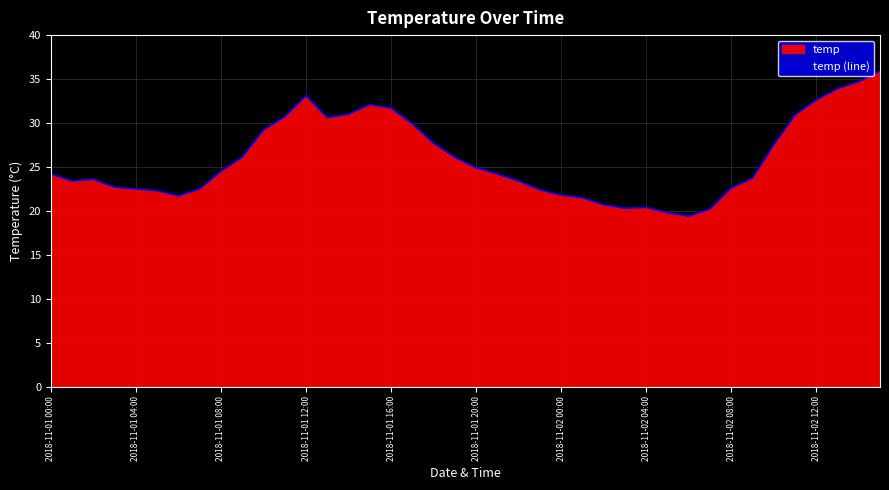

Between 2018-11-01 08:00 and 2018-11-02 00:00, which is larger?

2018-11-01 08:00